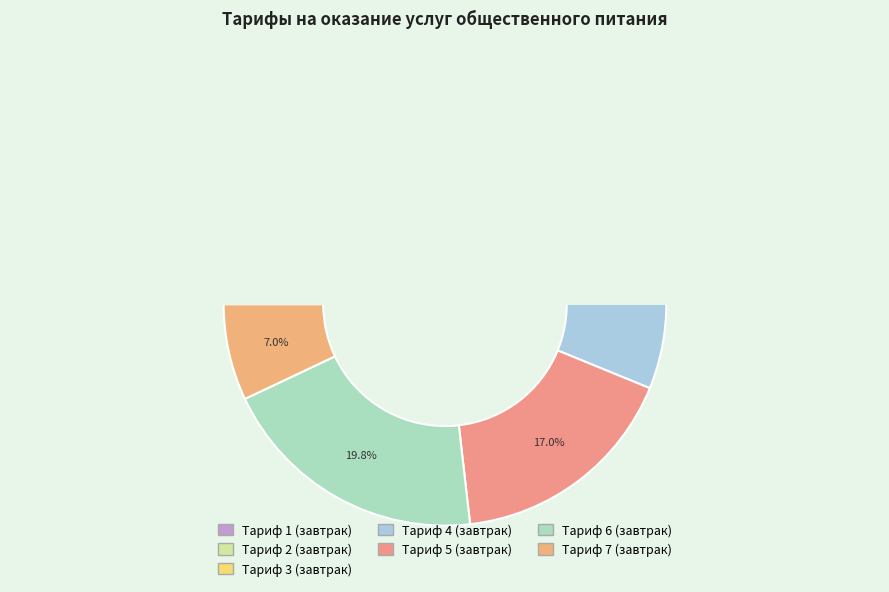

Does any single category account for the majority?

No